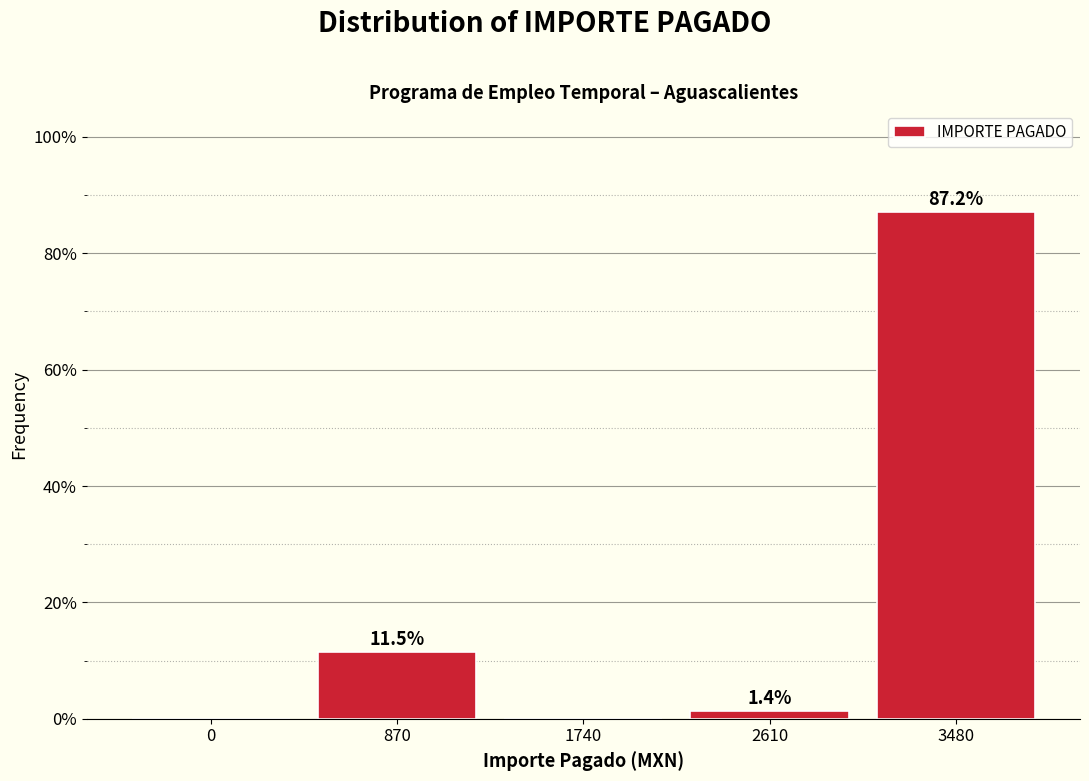

Reading left to right, transcribe all the data shown in this chart.

0=0.0	870=11.5	1740=0.0	2610=1.4	3480=87.2